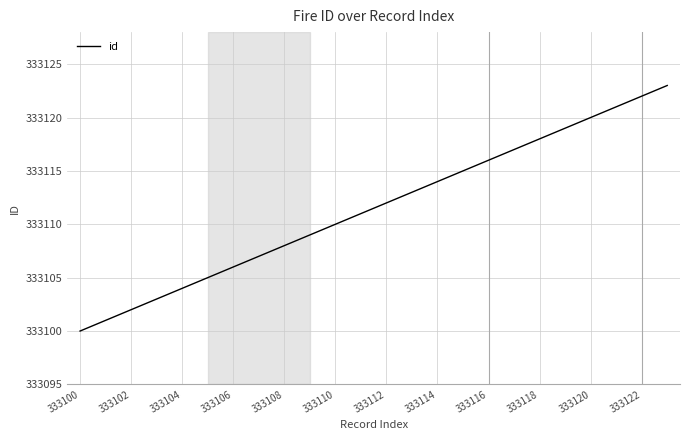

What is the difference between the maximum and minimum values?

23